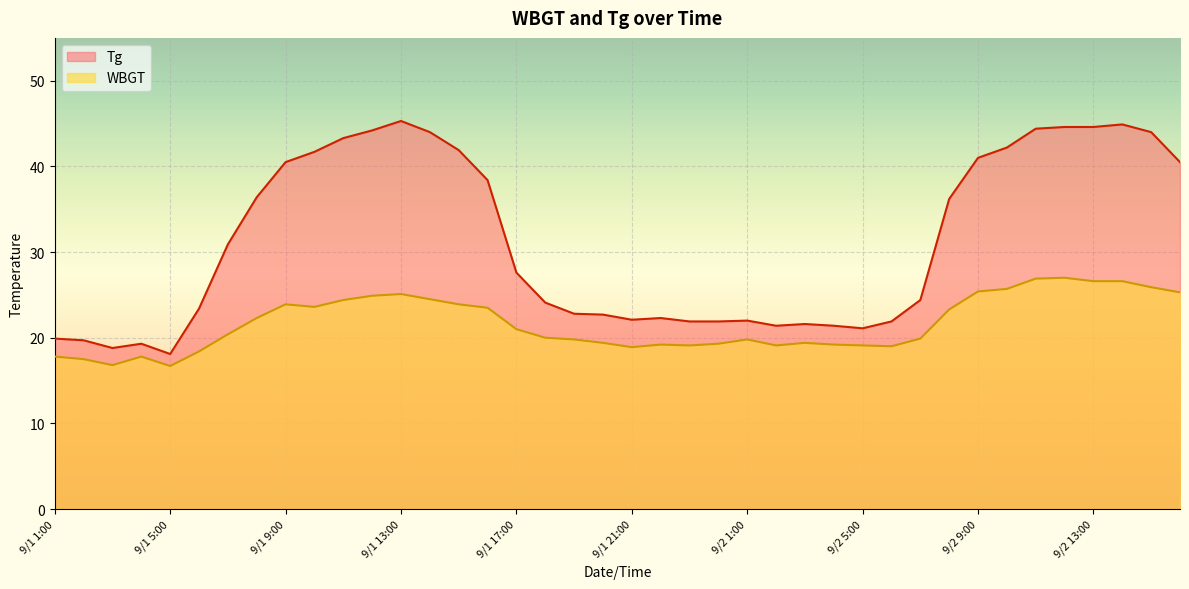

Where is Tg nearest to the value 31?

9/1 7:00